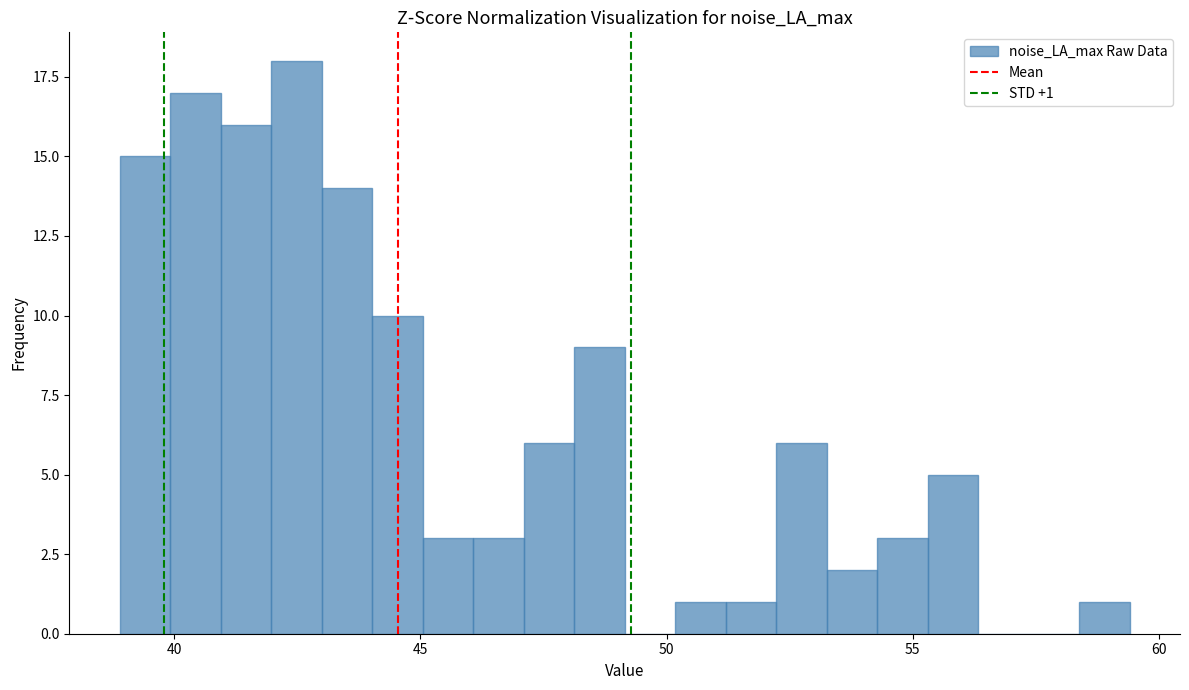

Read against the x-axis, roughly where is the centre of the tallest bar?

42.5